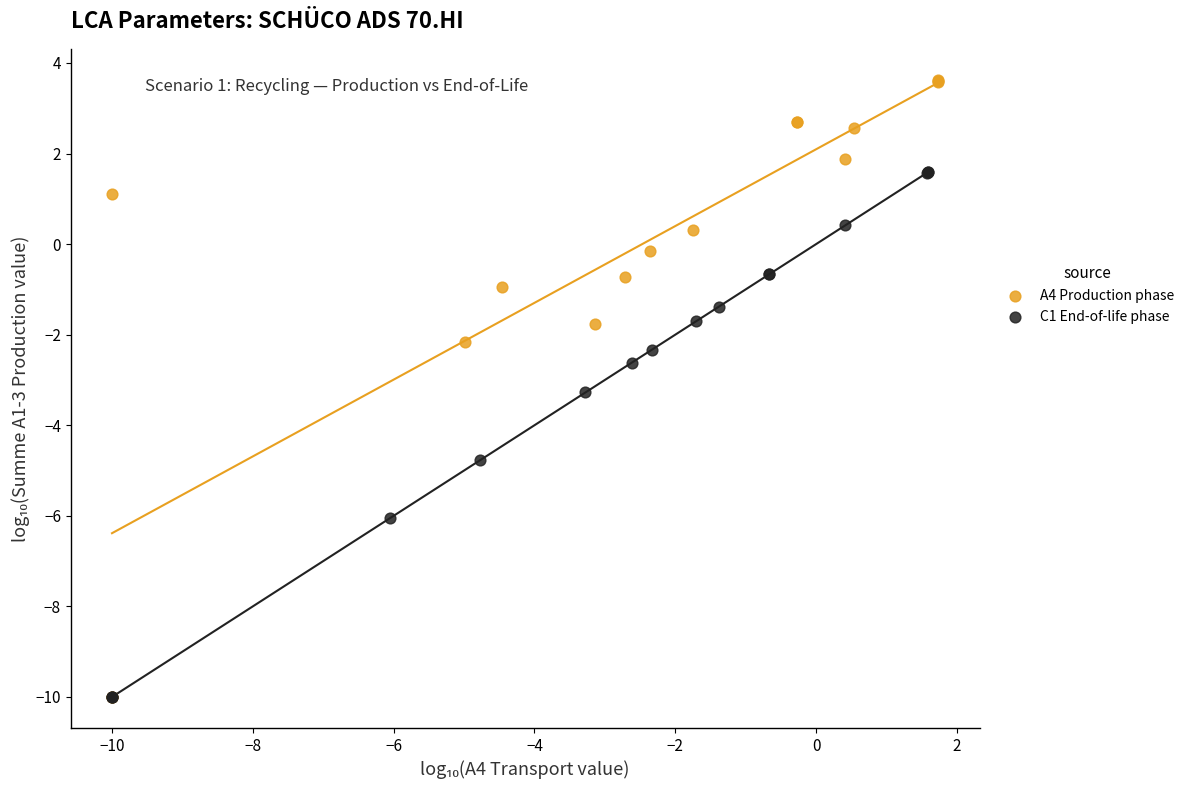

Which series has the largest Y range (max minus min)?

A4 Production phase